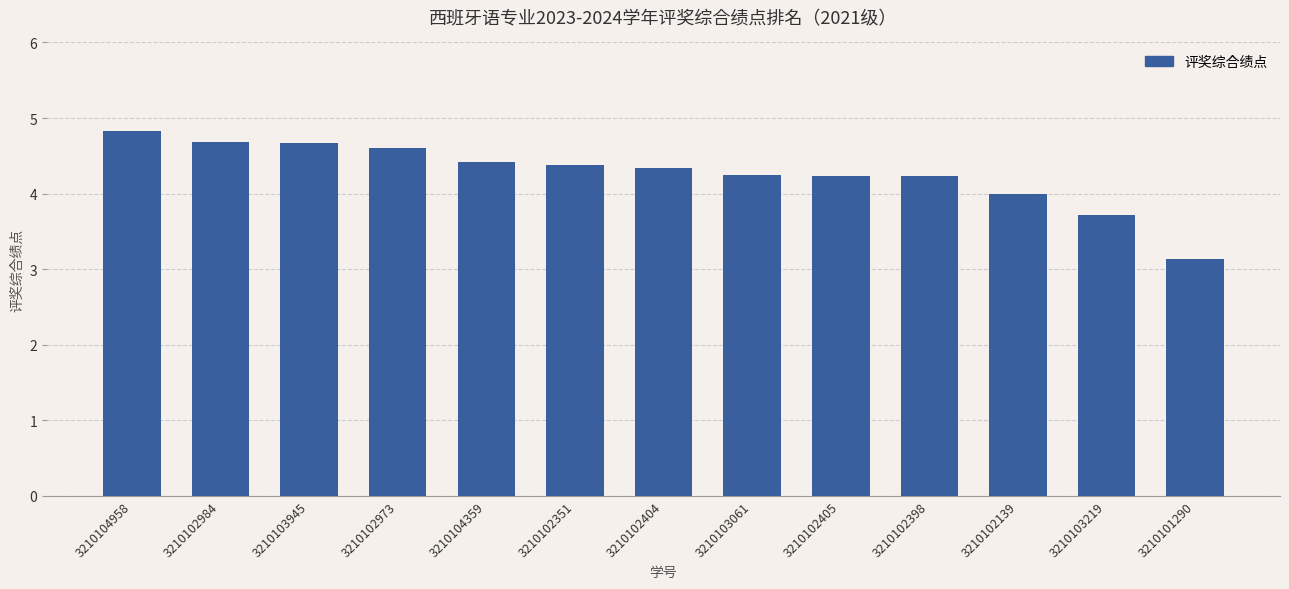

The chart shows a value of 3.7 at 3210103219. True or false?

True